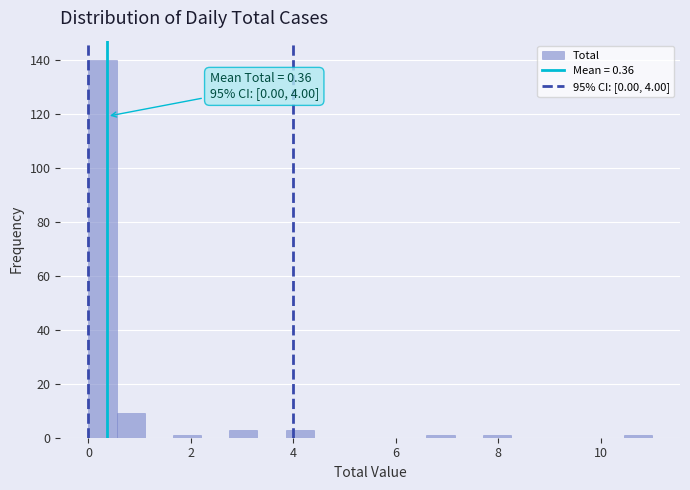

Read against the x-axis, roughly where is the centre of the tallest bar?

0.2